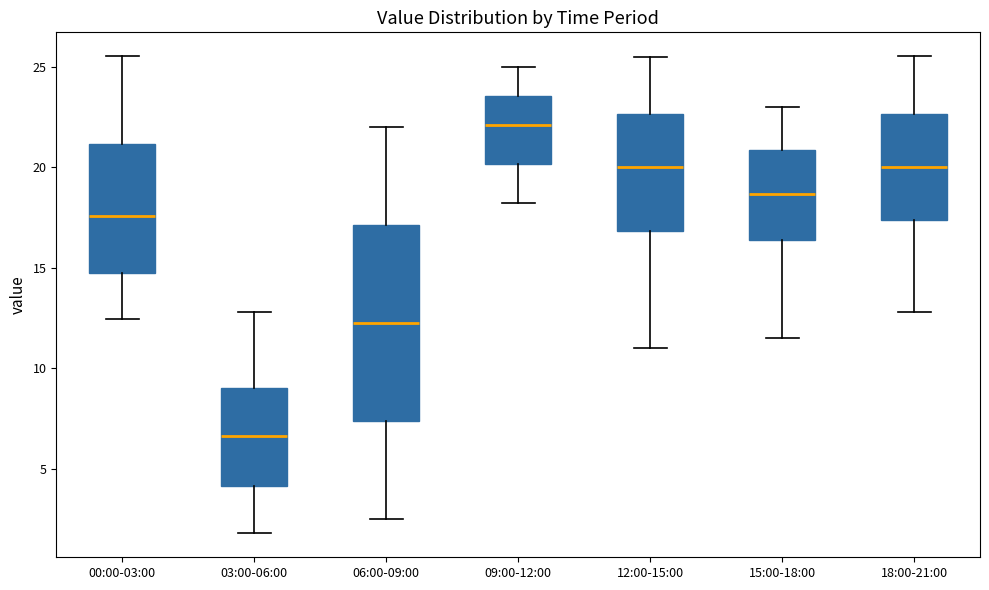

Which box is the tallest, from its lower edge to its upper edge?

06:00-09:00